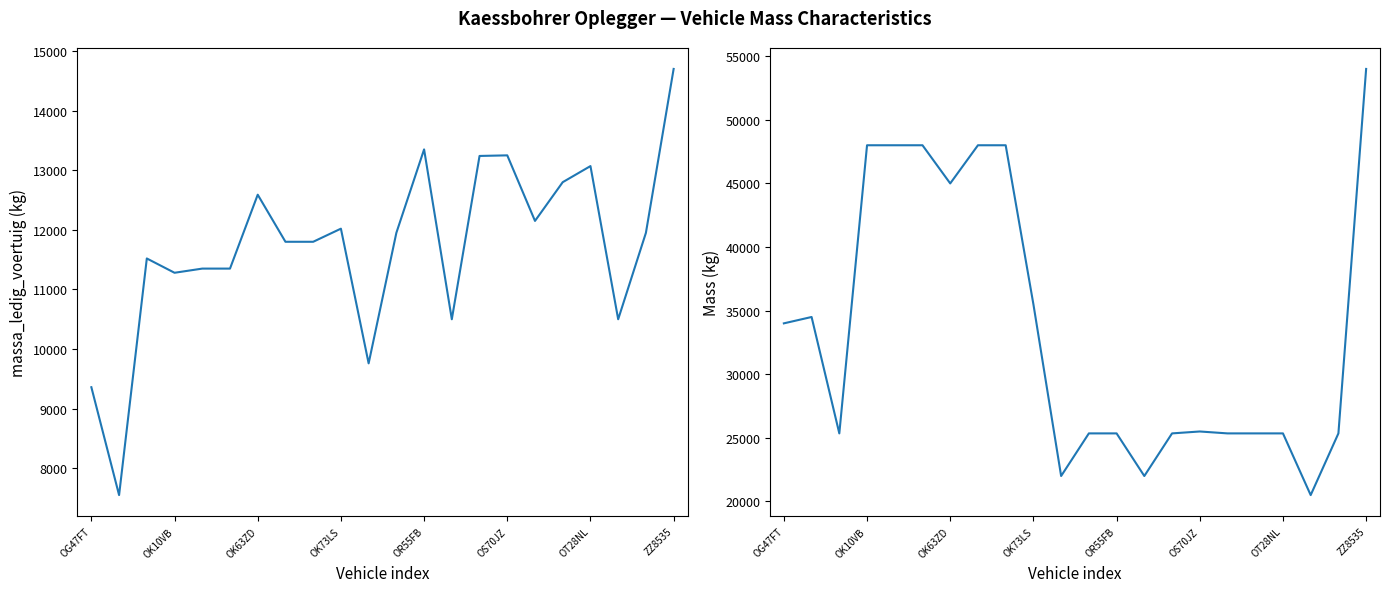

What is the difference between the maximum and minimum values in the massa_ledig_voertuig series?

7150